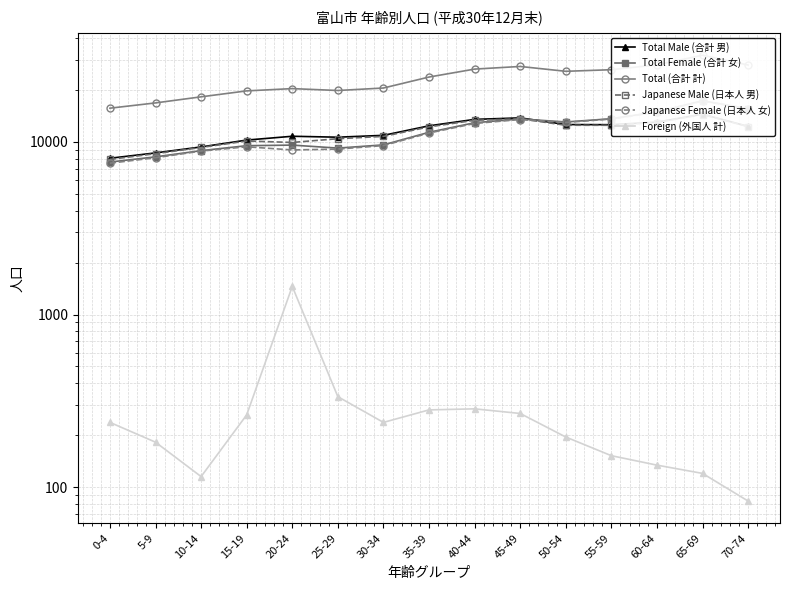

Which series changed the most between 40-44 and 60-64?

Japanese Female (日本人 女)